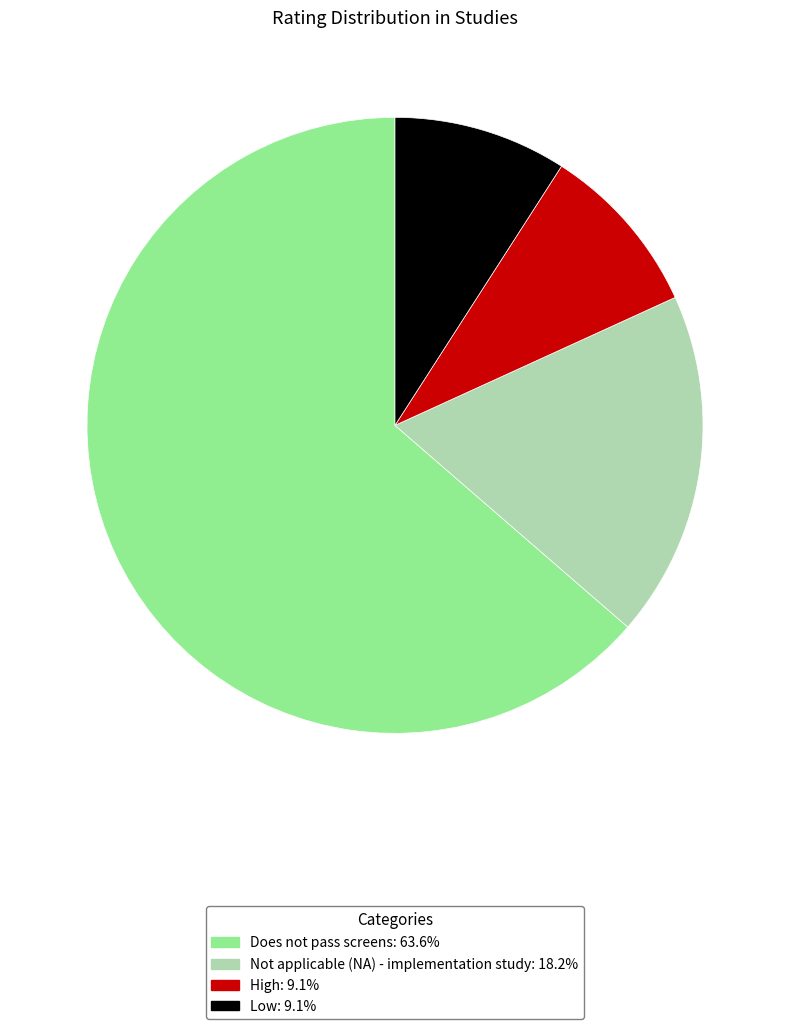

Does Does not pass screens account for over 50% of the chart?

Yes